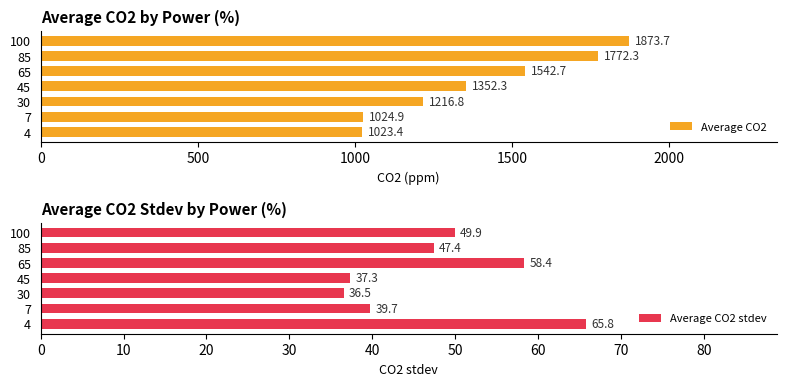

Does the chart contain any negative values?

No